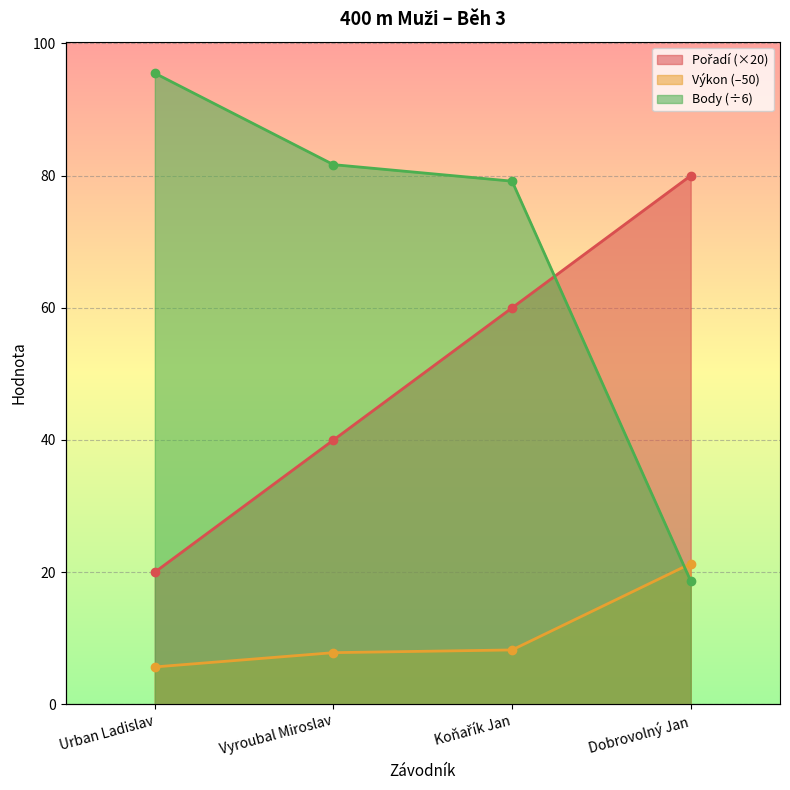

List the series in order of their overall mean, lowest first.

Výkon, Pořadí, Body